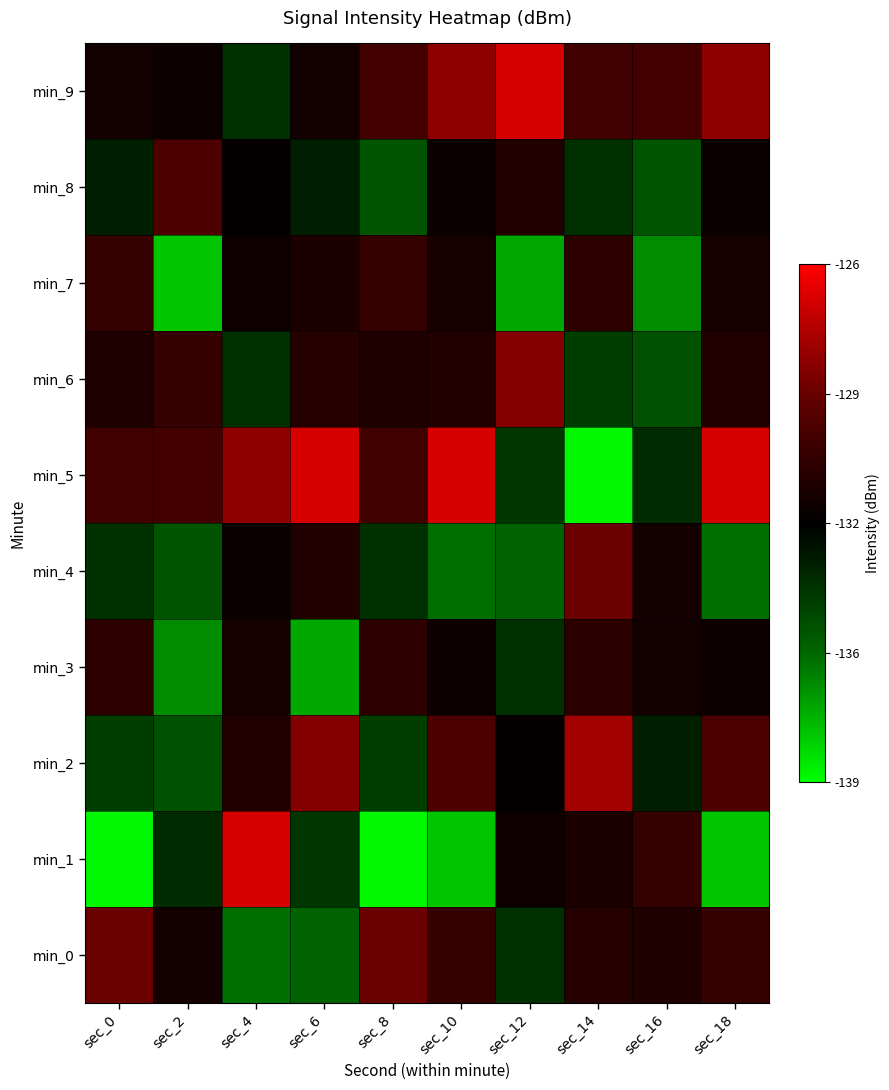

Reading right to left, what are all the values shown in this chart?

min_0: sec_18=-130.8	sec_16=-131.5	sec_14=-131.4	sec_12=-134.0	sec_10=-130.8	sec_8=-129.2	sec_6=-135.6	sec_4=-135.9	sec_2=-131.9	sec_0=-129.2
min_1: sec_18=-137.8	sec_16=-130.9	sec_14=-131.6	sec_12=-132.0	sec_10=-137.8	sec_8=-138.8	sec_6=-134.3	sec_4=-126.9	sec_2=-133.8	sec_0=-138.8
min_2: sec_18=-130.1	sec_16=-133.5	sec_14=-128.0	sec_12=-132.4	sec_10=-130.1	sec_8=-134.4	sec_6=-128.6	sec_4=-131.5	sec_2=-135.1	sec_0=-134.4
min_3: sec_18=-132.1	sec_16=-131.9	sec_14=-131.2	sec_12=-134.0	sec_10=-132.1	sec_8=-131.0	sec_6=-137.1	sec_4=-131.8	sec_2=-136.5	sec_0=-131.0
min_4: sec_18=-135.9	sec_16=-131.9	sec_14=-129.2	sec_12=-135.6	sec_10=-135.9	sec_8=-134.1	sec_6=-131.5	sec_4=-132.1	sec_2=-135.2	sec_0=-134.1
min_5: sec_18=-126.9	sec_16=-133.8	sec_14=-138.8	sec_12=-134.3	sec_10=-126.9	sec_8=-130.4	sec_6=-126.9	sec_4=-128.4	sec_2=-130.4	sec_0=-130.4
min_6: sec_18=-131.5	sec_16=-135.1	sec_14=-134.4	sec_12=-128.6	sec_10=-131.5	sec_8=-131.5	sec_6=-131.4	sec_4=-134.0	sec_2=-130.8	sec_0=-131.5
min_7: sec_18=-131.8	sec_16=-136.5	sec_14=-131.0	sec_12=-137.1	sec_10=-131.8	sec_8=-130.9	sec_6=-131.6	sec_4=-132.0	sec_2=-137.8	sec_0=-130.9
min_8: sec_18=-132.1	sec_16=-135.2	sec_14=-134.1	sec_12=-131.5	sec_10=-132.1	sec_8=-135.2	sec_6=-133.5	sec_4=-132.4	sec_2=-130.1	sec_0=-133.5
min_9: sec_18=-128.4	sec_16=-130.4	sec_14=-130.4	sec_12=-126.9	sec_10=-128.4	sec_8=-130.4	sec_6=-131.9	sec_4=-134.0	sec_2=-132.1	sec_0=-131.9